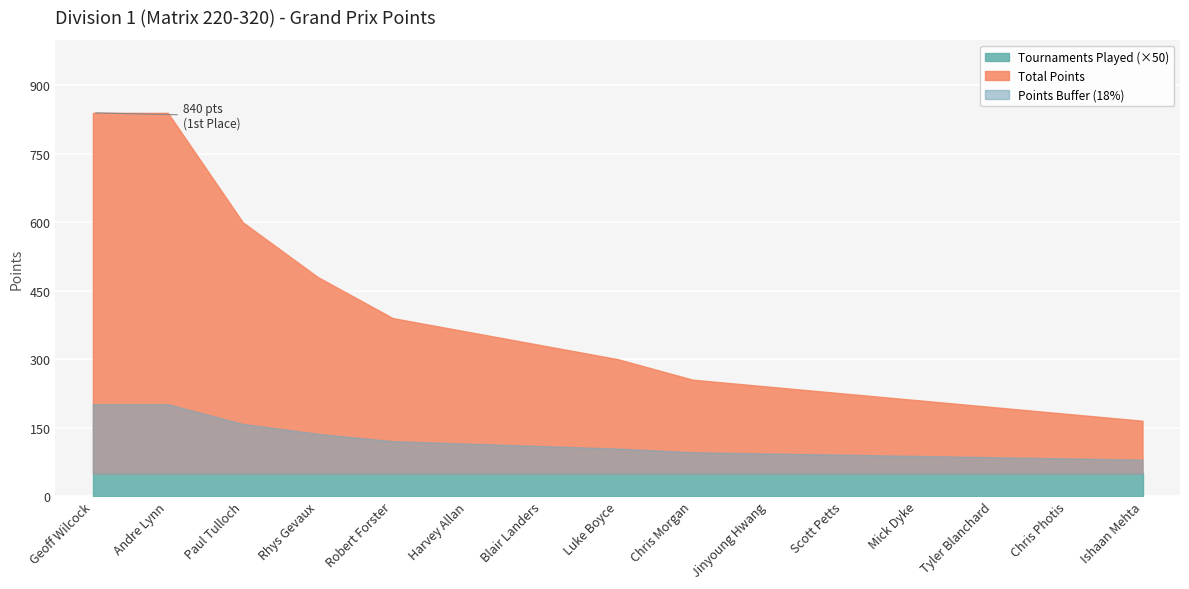

At which category is the sum across all series the highest?

Geoff Wilcock